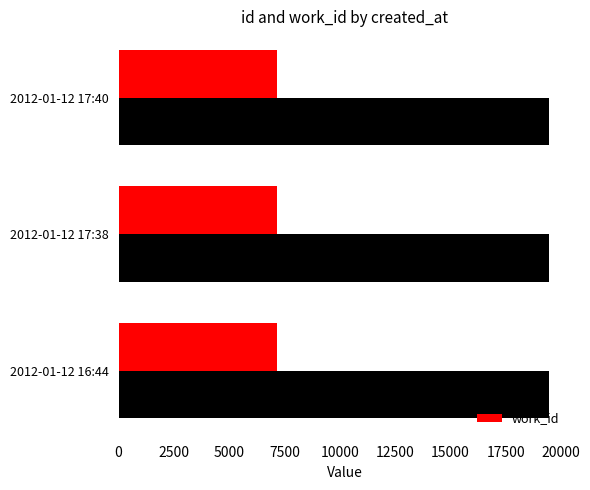

The value of work_id at 2012-01-12 16:44 is 3542. True or false?

False